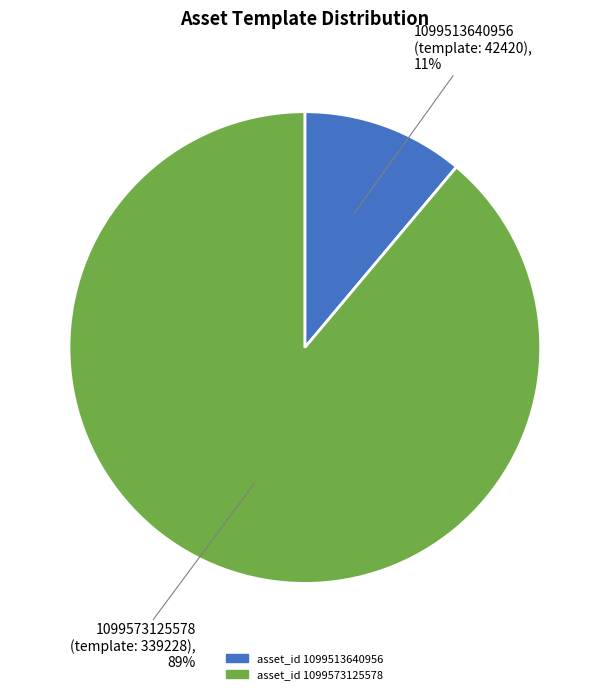

Rank the categories by value from lowest to highest.

asset_id 1099513640956, asset_id 1099573125578